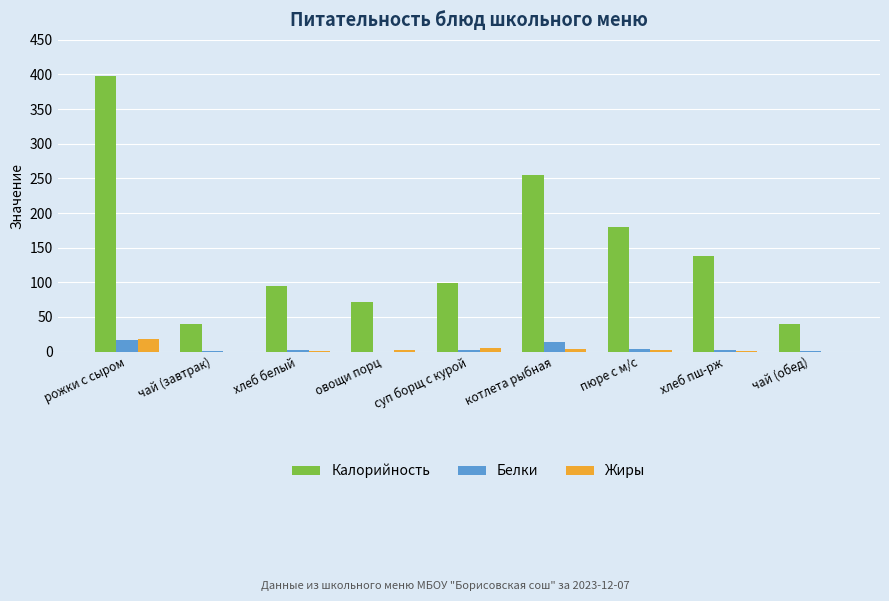

Between чай (завтрак) and хлеб пш-рж, which series saw the biggest shift?

Калорийность